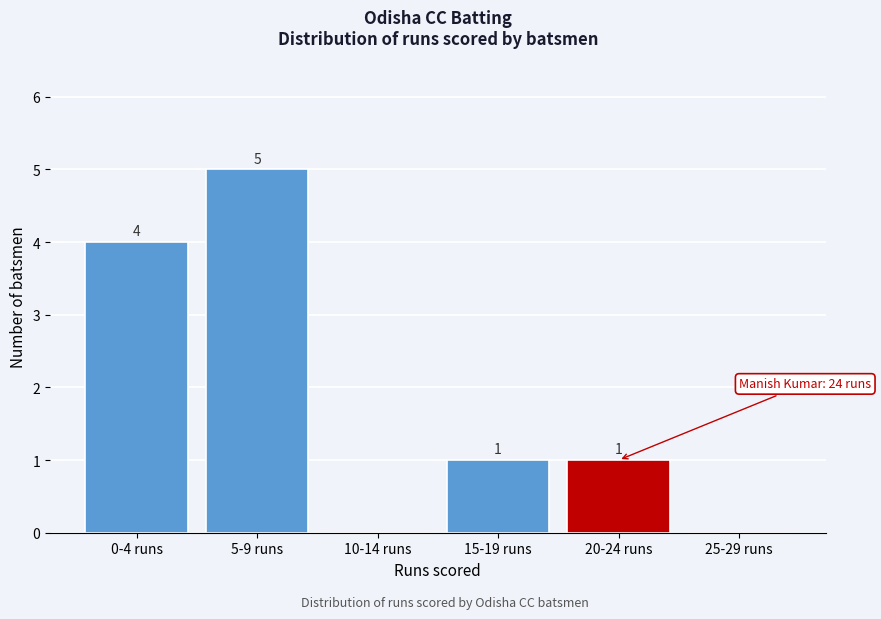

Reading left to right, extract all data points from this chart.

0-4 runs=4	5-9 runs=5	10-14 runs=0	15-19 runs=1	20-24 runs=1	25-29 runs=0